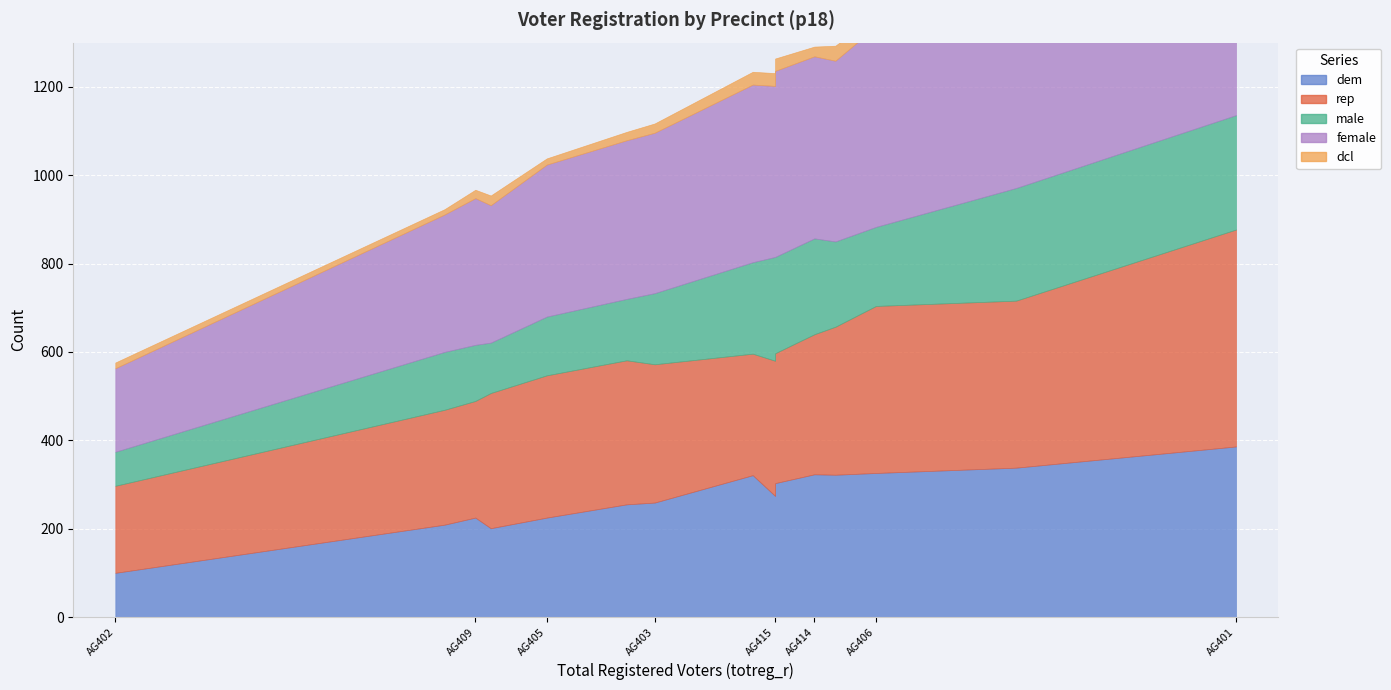

True or false: female and rep cross at least once.

True